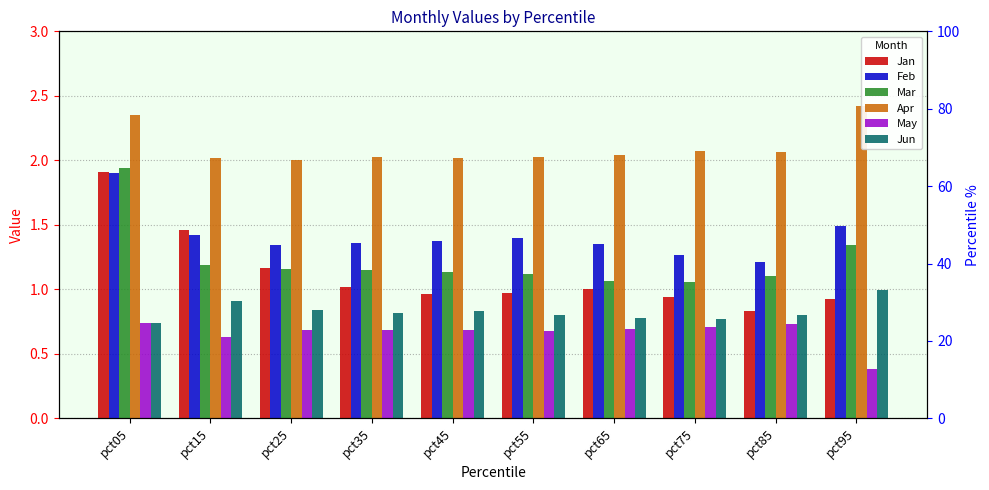

Which category has the highest value across all series?

pct95